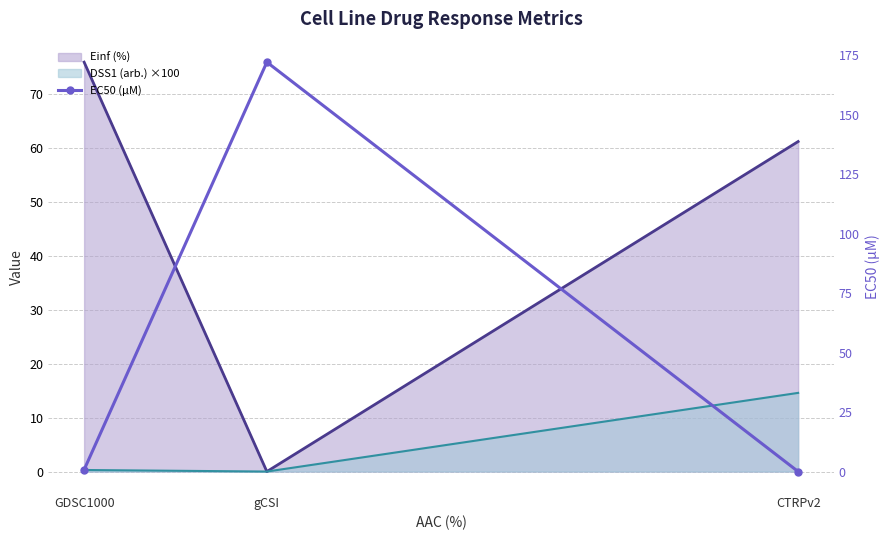

What is the greatest value displayed?

172.0